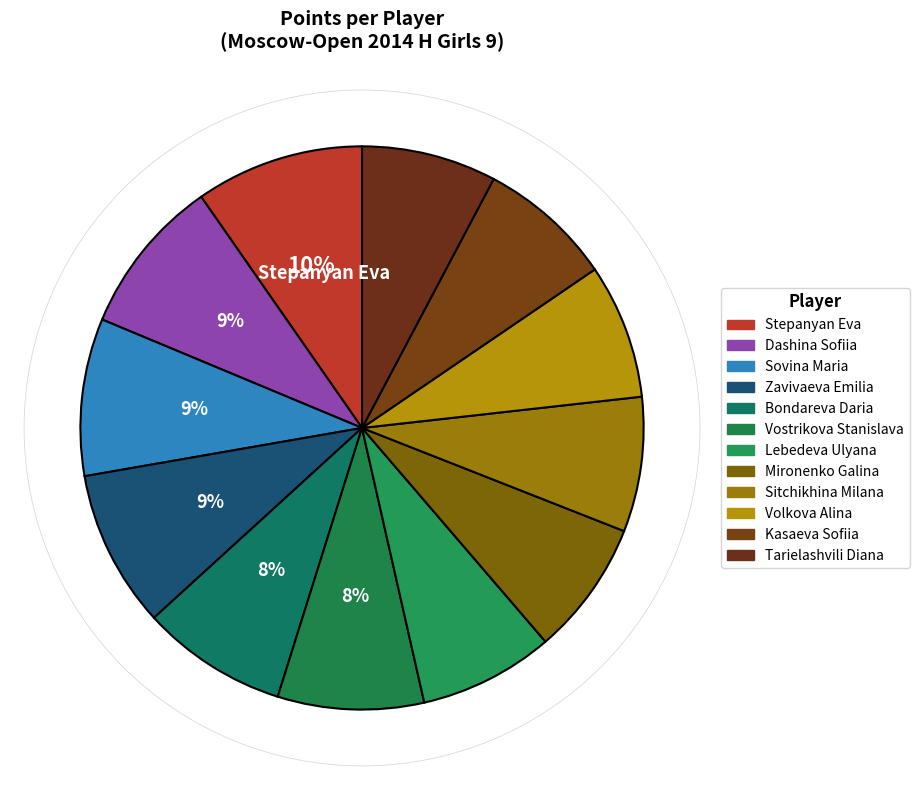

Is Stepanyan Eva the majority of the pie?

No